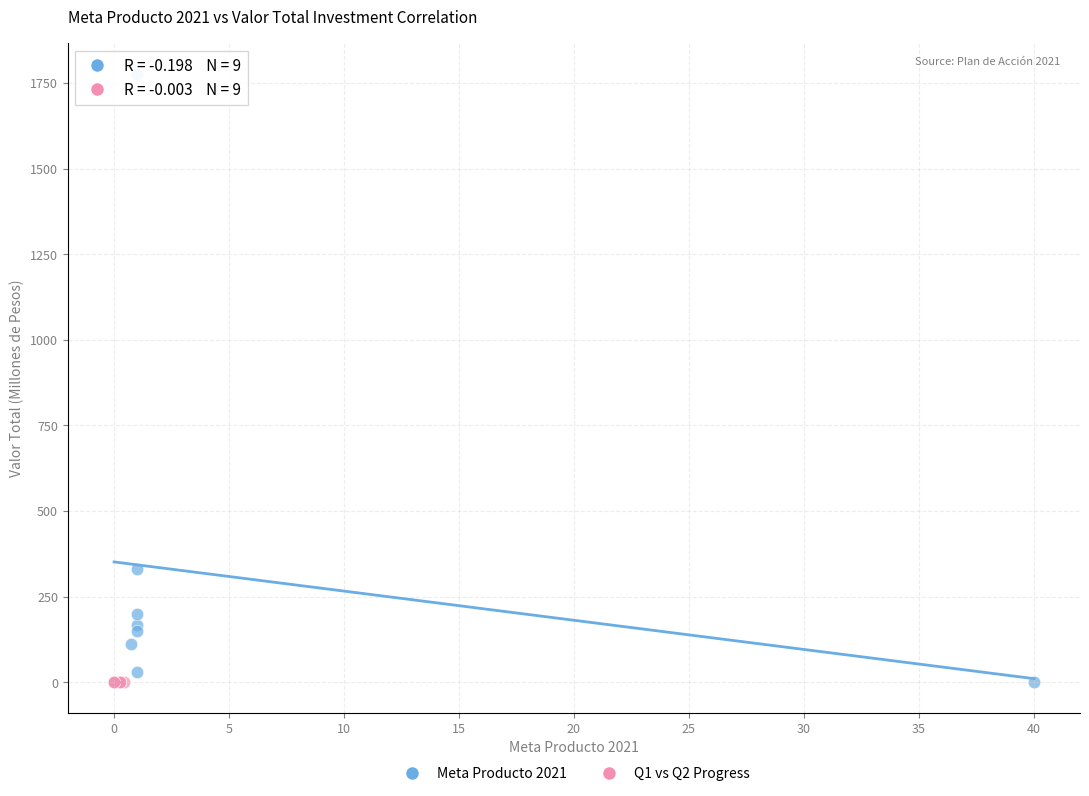

Which series reaches the maximum Y coordinate?

Meta Producto 2021